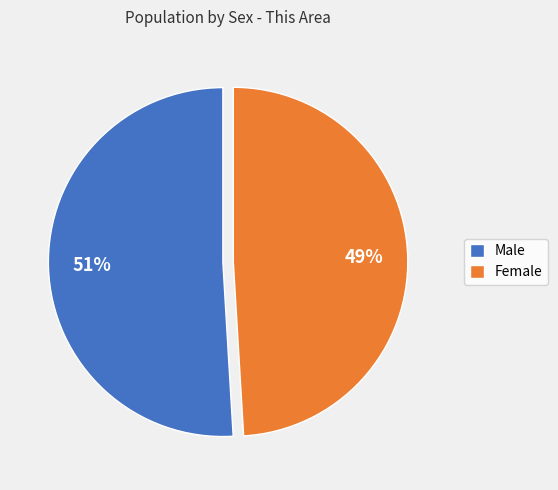

Which slice represents more than half of the pie?

Male